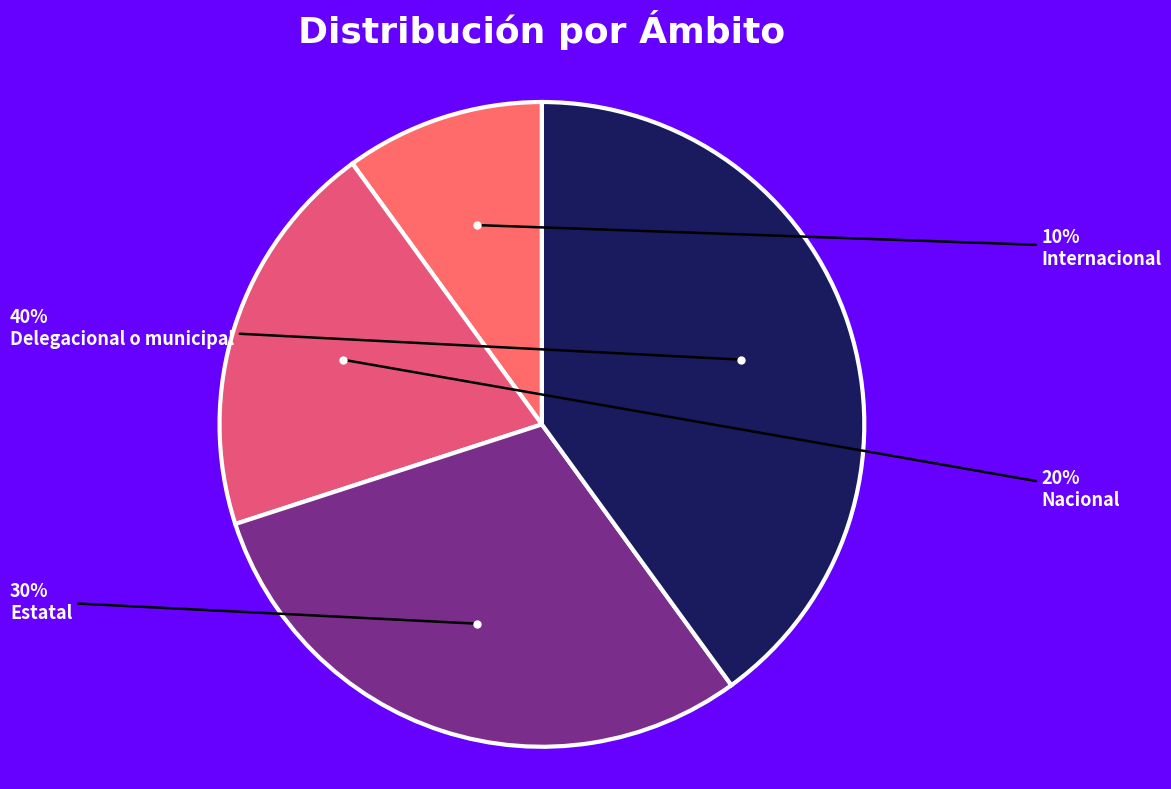

Which has a higher value, Nacional or Delegacional o municipal?

Delegacional o municipal